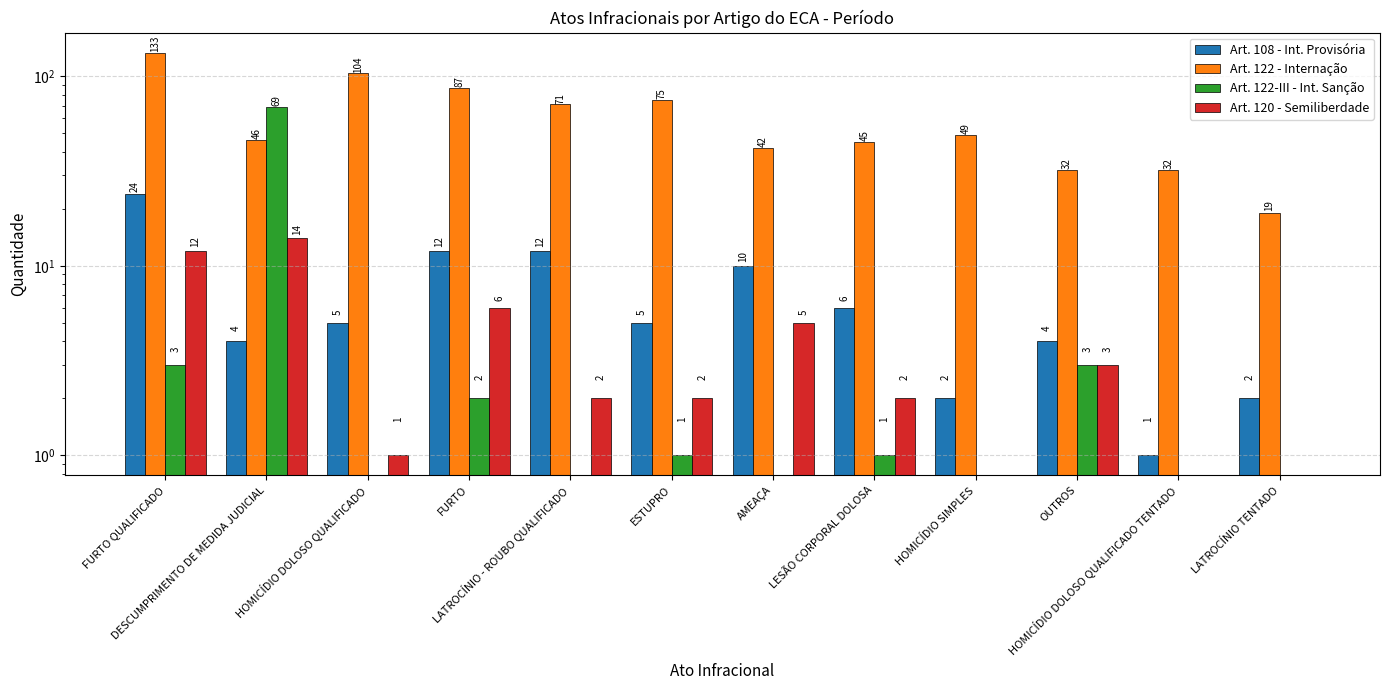

Is the value of Art. 122-III - Int. Sanção at AMEAÇA greater than the value of Art. 120 - Semiliberdade at OUTROS?

No